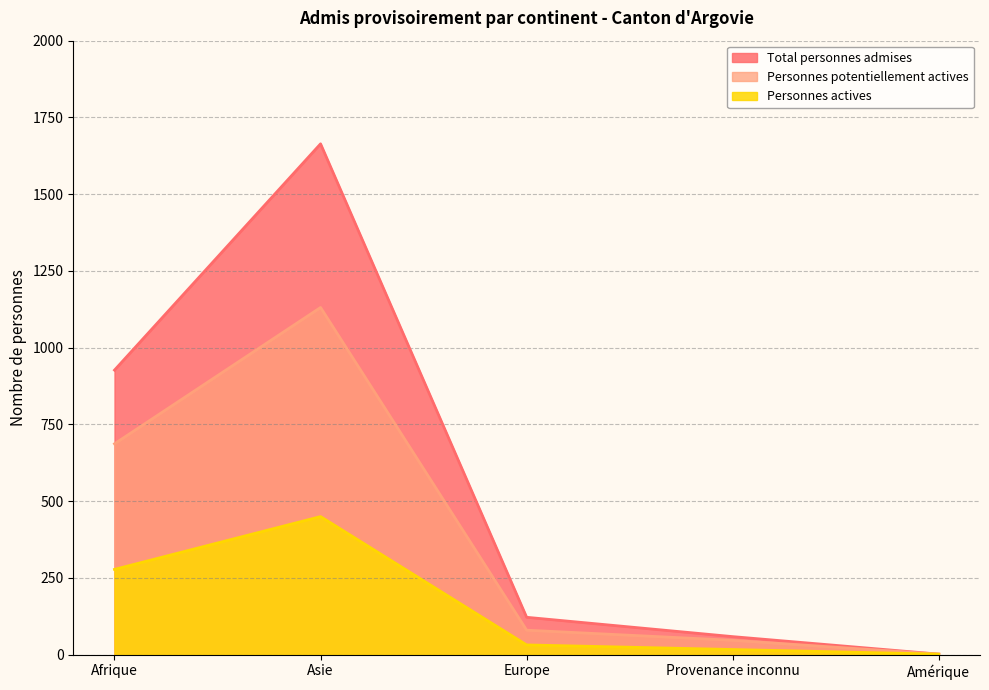

True or false: Personnes potentiellement actives and Total personnes admises intersect in this chart.

False